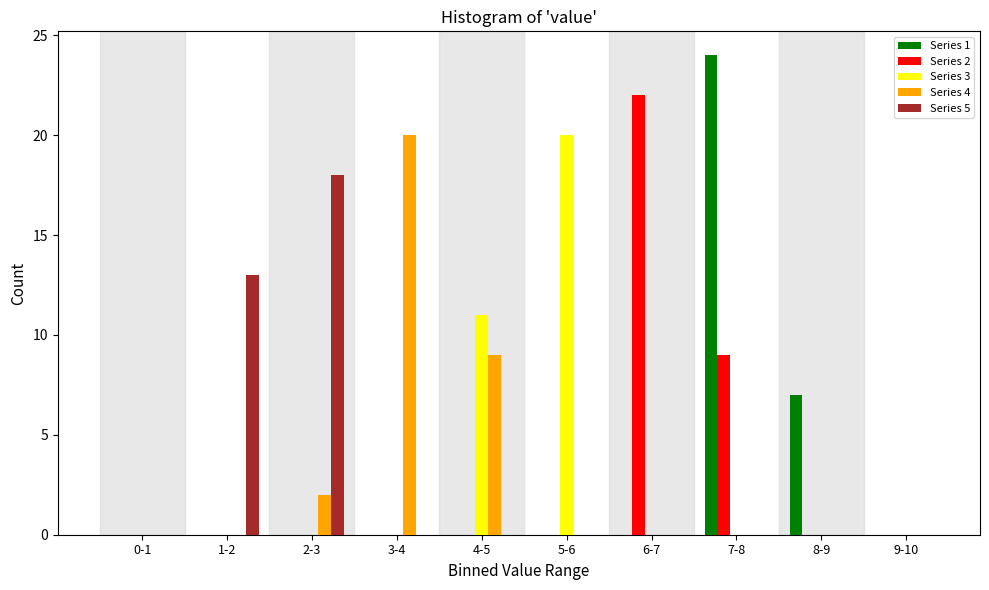

Which series changed the most between 0-1 and 6-7?

Series 2